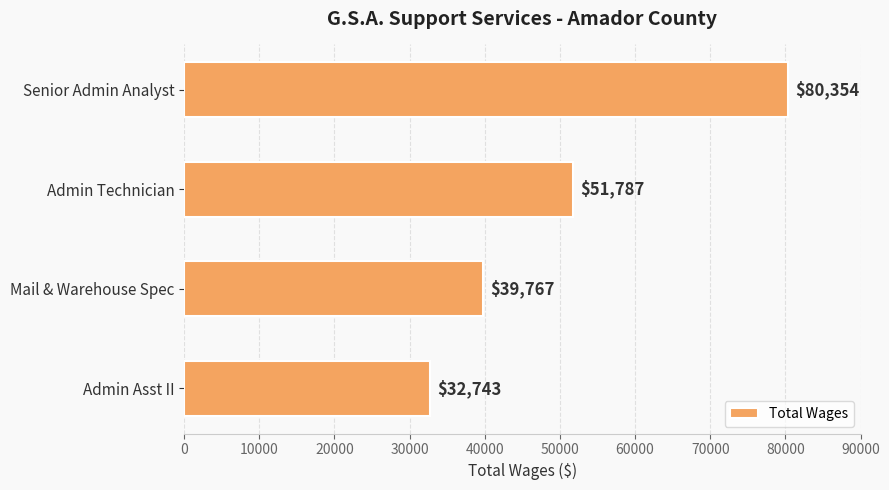

Does the chart contain any negative values?

No